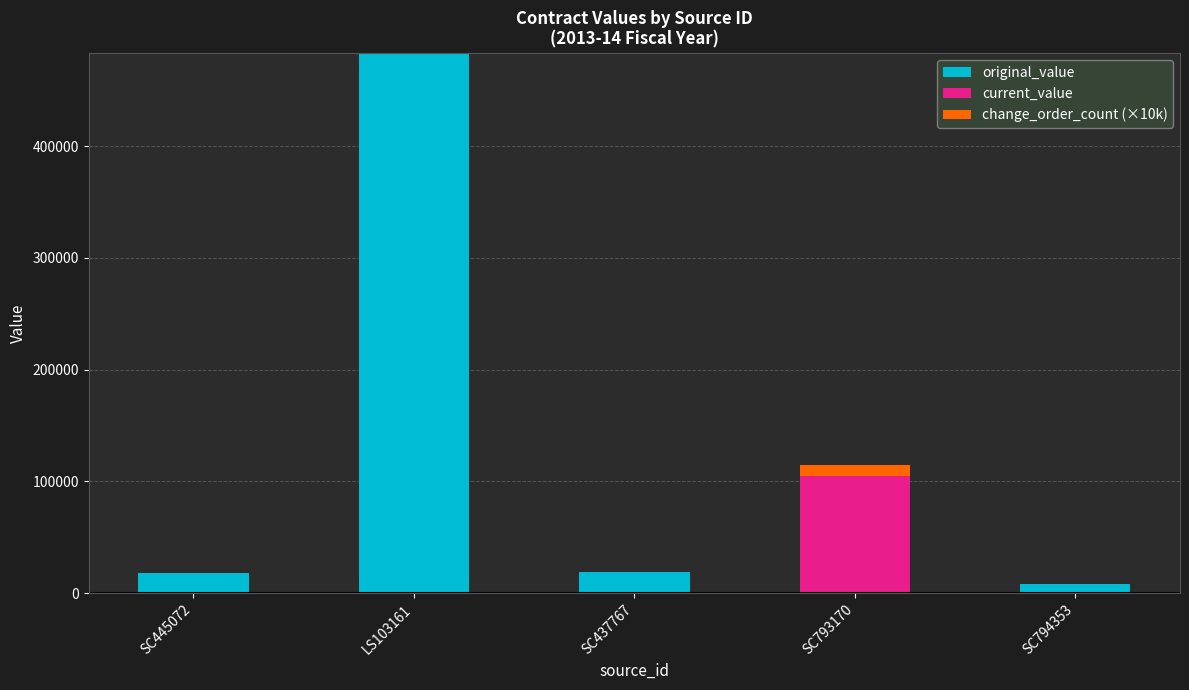

At which category is the sum across all series the highest?

LS103161